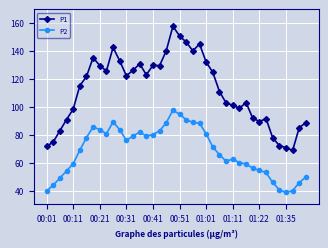

What is the value of the P2 point at the 14th from the left?

79.0